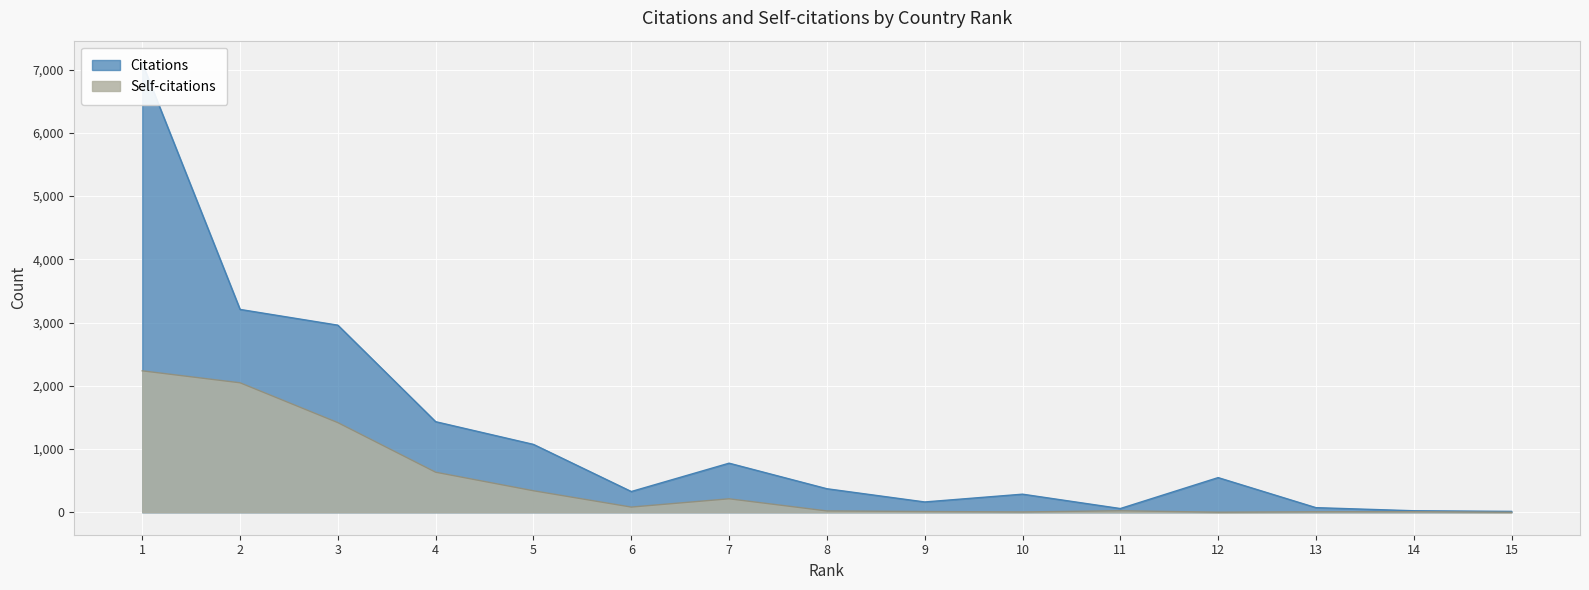

Is the value of Self-citations at 6 greater than the value of Citations at 2?

No